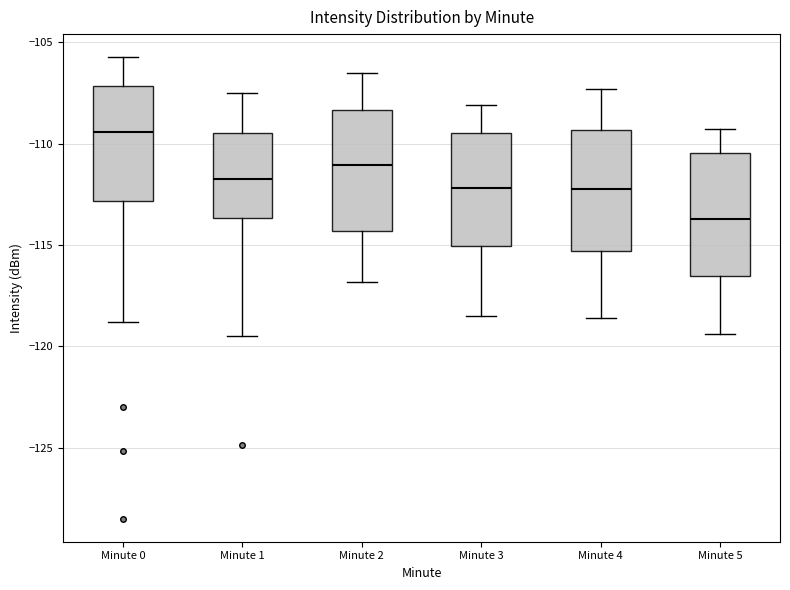

Reading left to right, read every box against the y-axis: the position of its median line, the range the box covers, and the ends of its whiskers. The values are not printed on the chart, so give them approximately, as read against the axis.

Minute 0: median -109.5, box -113.0 to -107.0, whiskers -119.0 to -105.5
Minute 1: median -111.5, box -113.5 to -109.5, whiskers -119.5 to -107.5
Minute 2: median -111.0, box -114.5 to -108.5, whiskers -117.0 to -106.5
Minute 3: median -112.0, box -115.0 to -109.5, whiskers -118.5 to -108.0
Minute 4: median -112.0, box -115.5 to -109.5, whiskers -118.5 to -107.5
Minute 5: median -113.5, box -116.5 to -110.5, whiskers -119.5 to -109.5